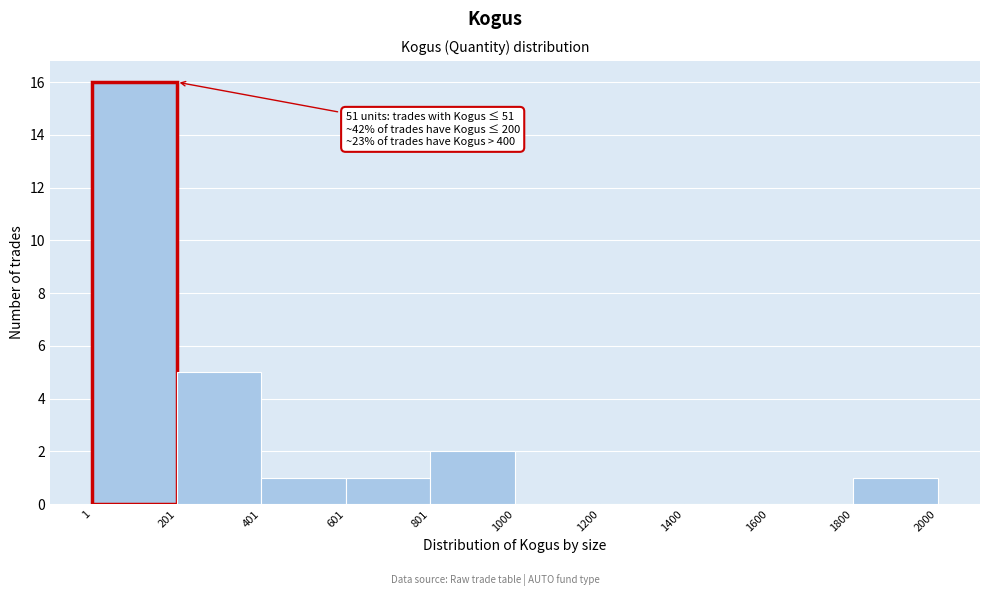

Which range on the x-axis has the tallest bar?

1 to 201